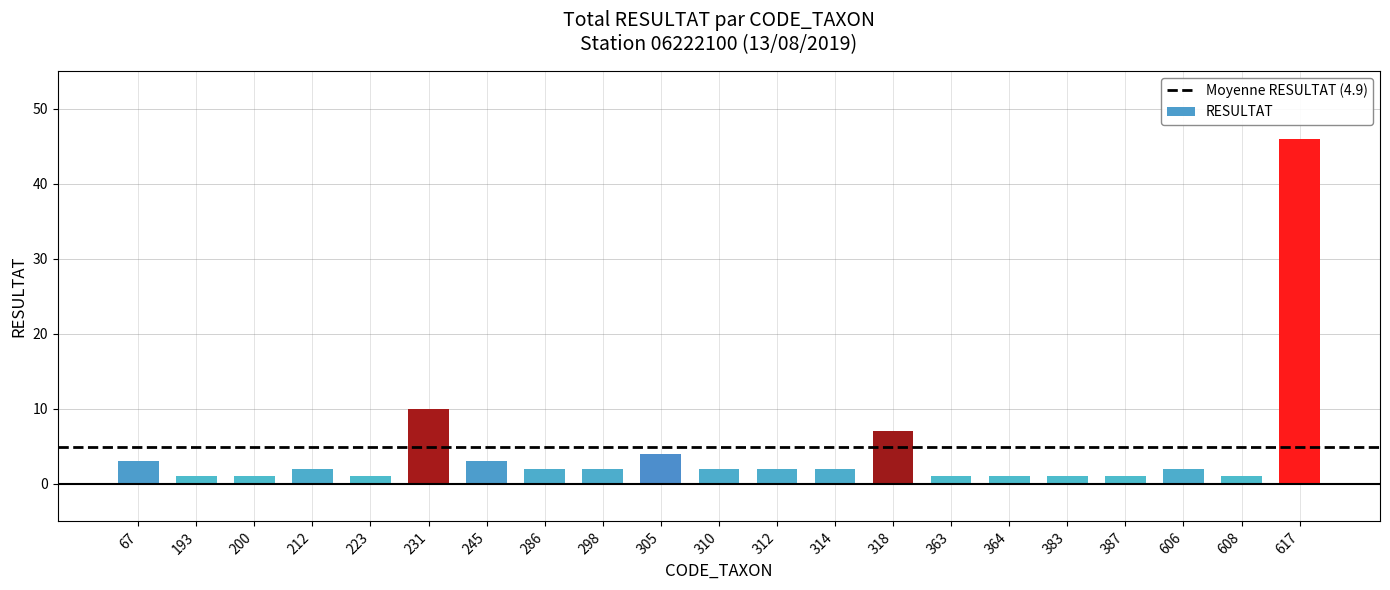

What value does the data have at 387?

1